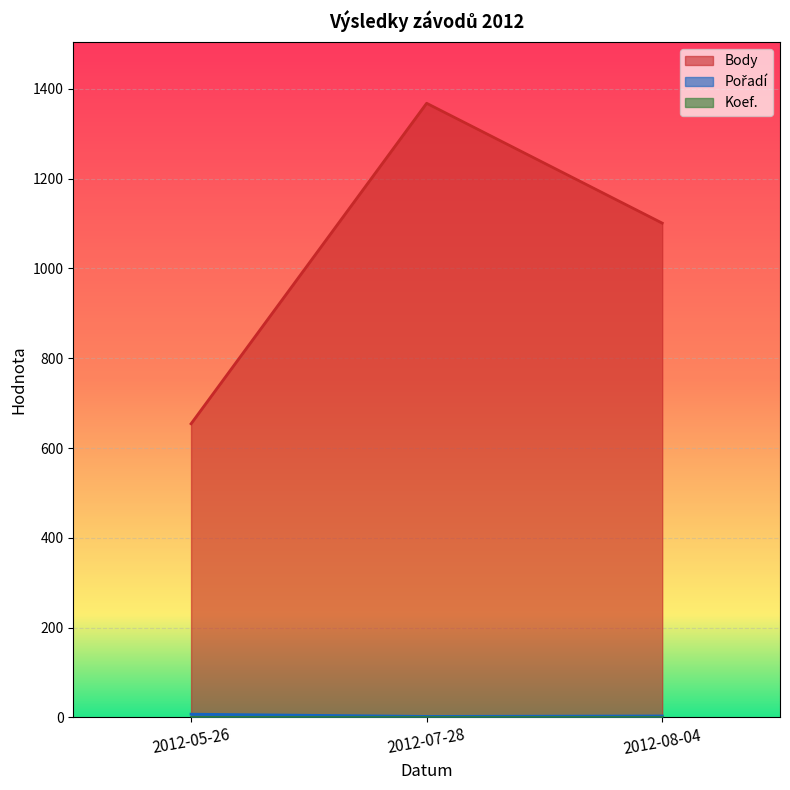

What is the difference between the highest and lowest values at 2012-07-28?

1367